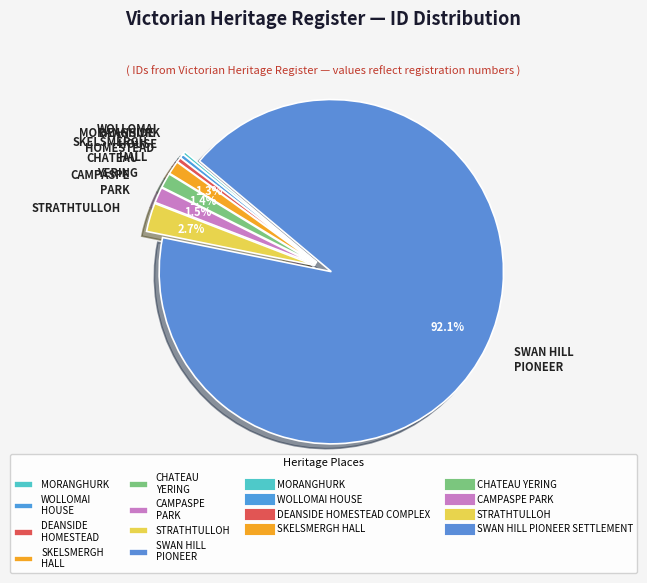

Does any single category account for the majority?

Yes